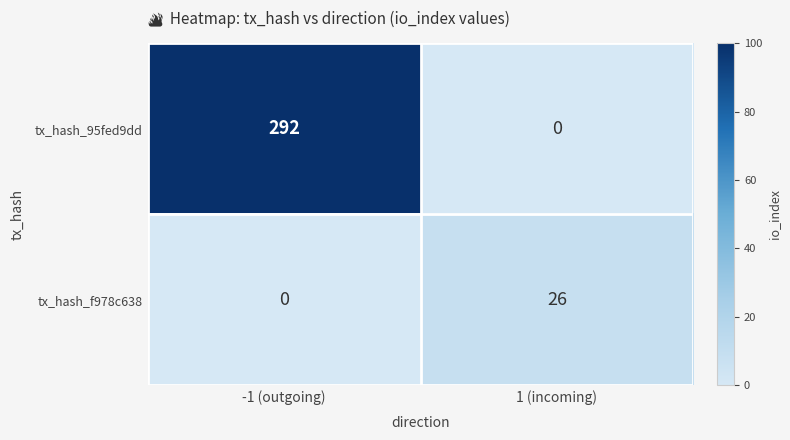

Reading left to right, list all the values displayed in this chart.

tx_hash_95fed9dd: 292	0
tx_hash_f978c638: 0	26